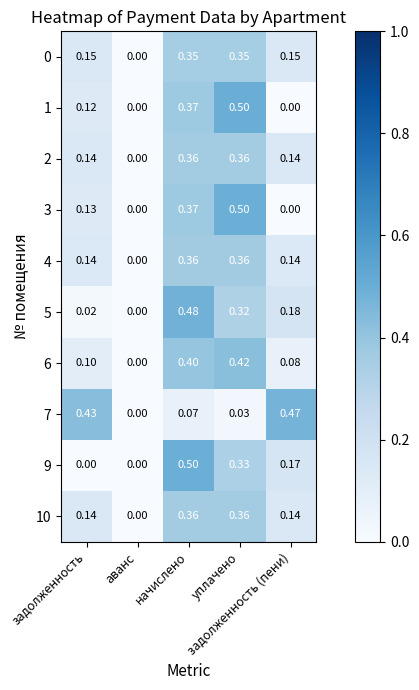

What is the spread (max minus min) of values at задолженность (пени)?

0.5